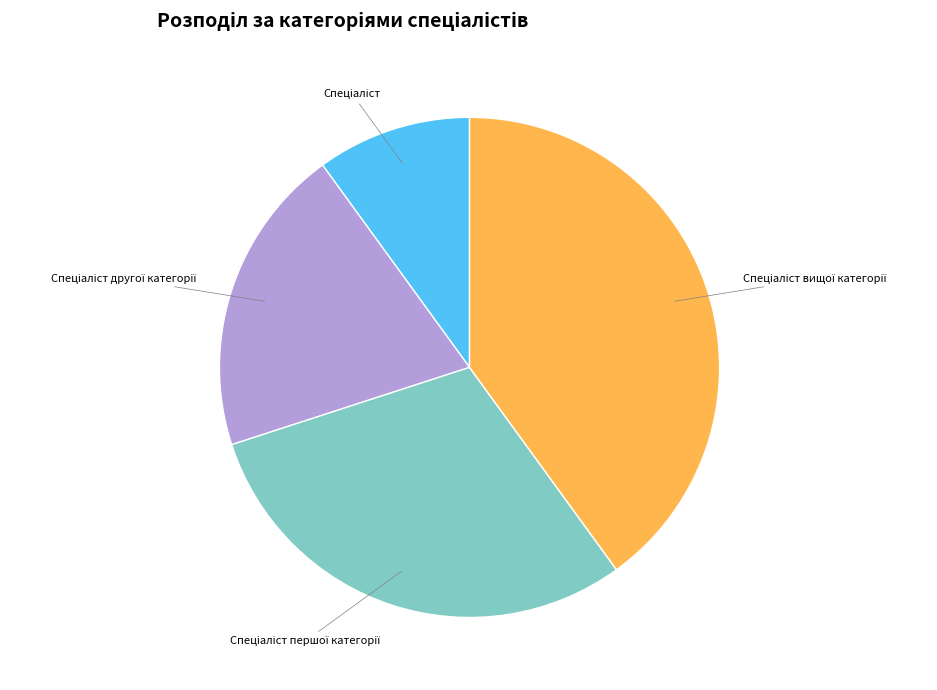

Is there any slice that represents more than half of the pie?

No